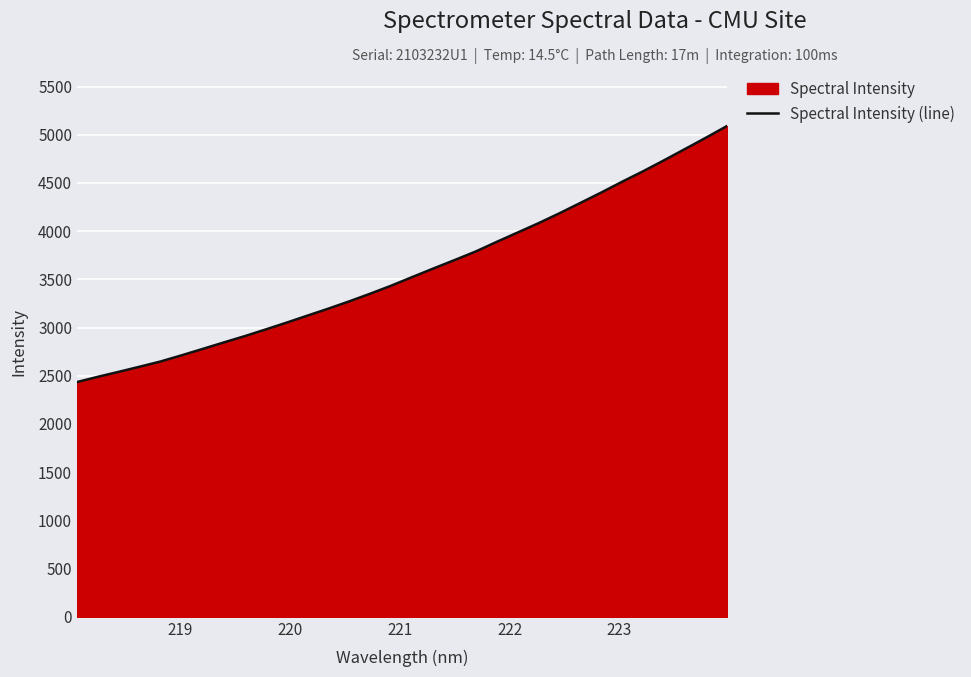

What is the difference between the maximum and minimum values?

2656.5